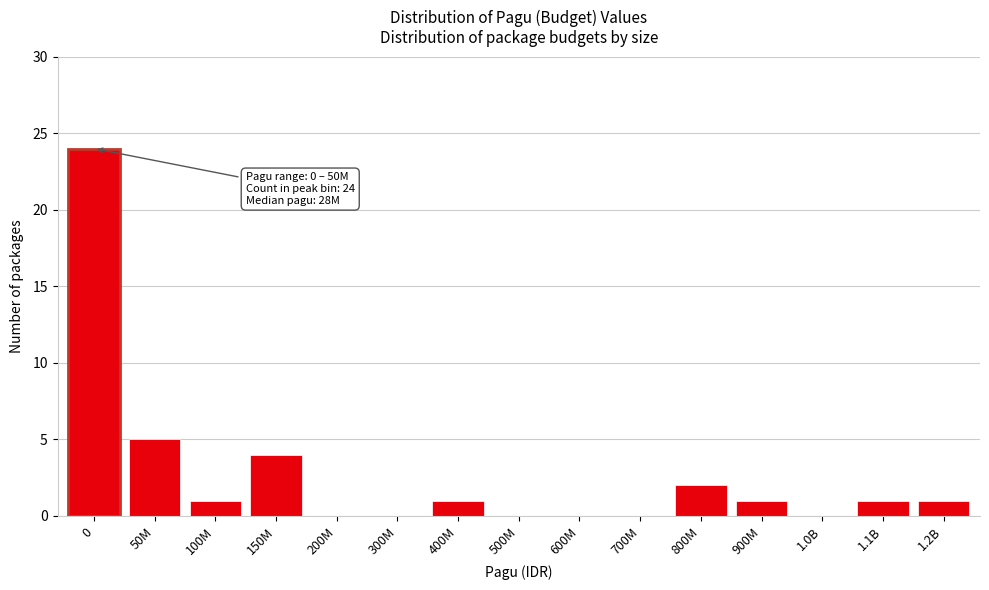

Reading right to left, extract all data points from this chart.

1.2B=1	1.1B=1	1.0B=0	900M=1	800M=2	700M=0	600M=0	500M=0	400M=1	300M=0	200M=0	150M=4	100M=1	50M=5	0=24